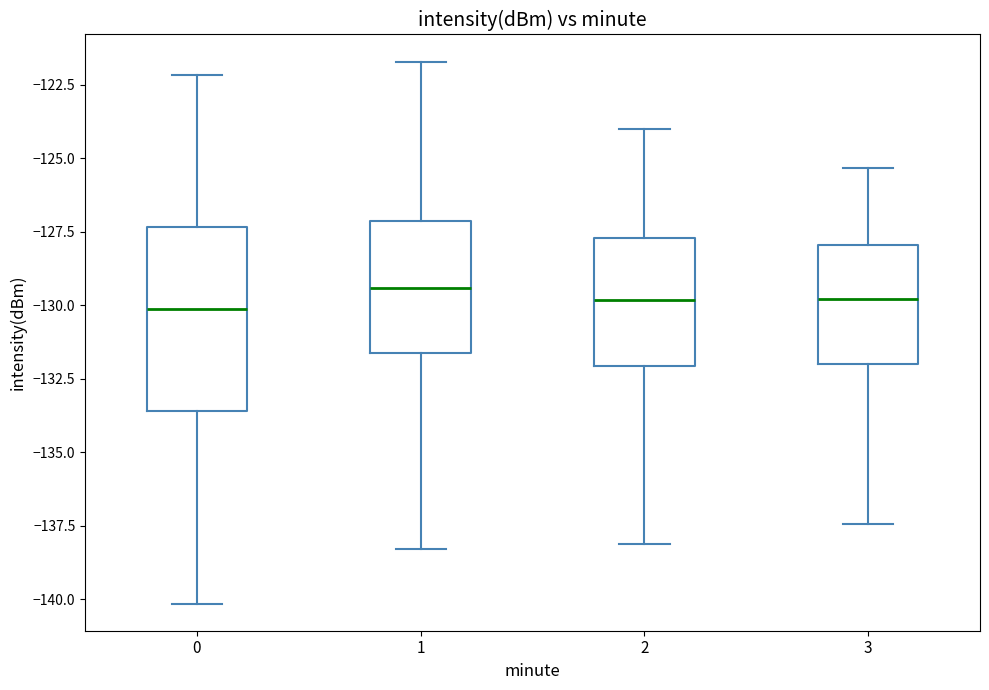

Reading left to right, read every box against the y-axis: the position of its median line, the range the box covers, and the ends of its whiskers. The values are not printed on the chart, so give them approximately, as read against the axis.

0: median -130.0, box -133.5 to -127.5, whiskers -140.0 to -122.0
1: median -129.5, box -131.5 to -127.0, whiskers -138.5 to -121.5
2: median -130.0, box -132.0 to -127.5, whiskers -138.0 to -124.0
3: median -130.0, box -132.0 to -128.0, whiskers -137.5 to -125.5